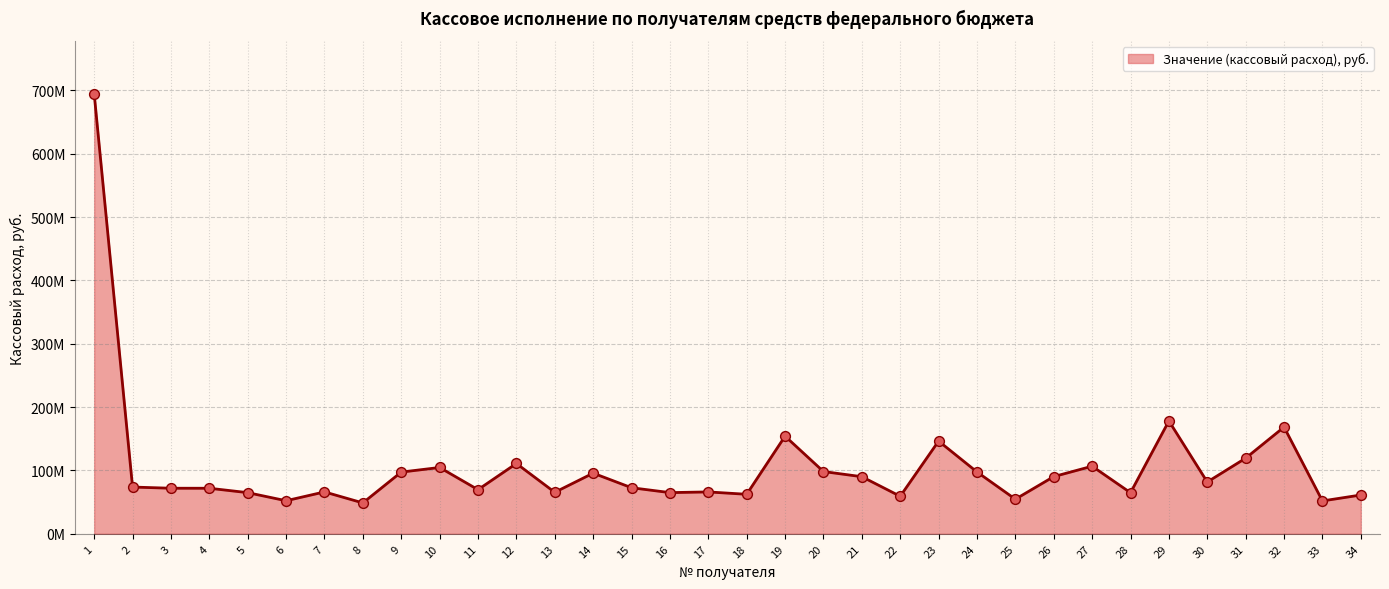

What is the ratio of the value at 8 to the value at 6?

0.9